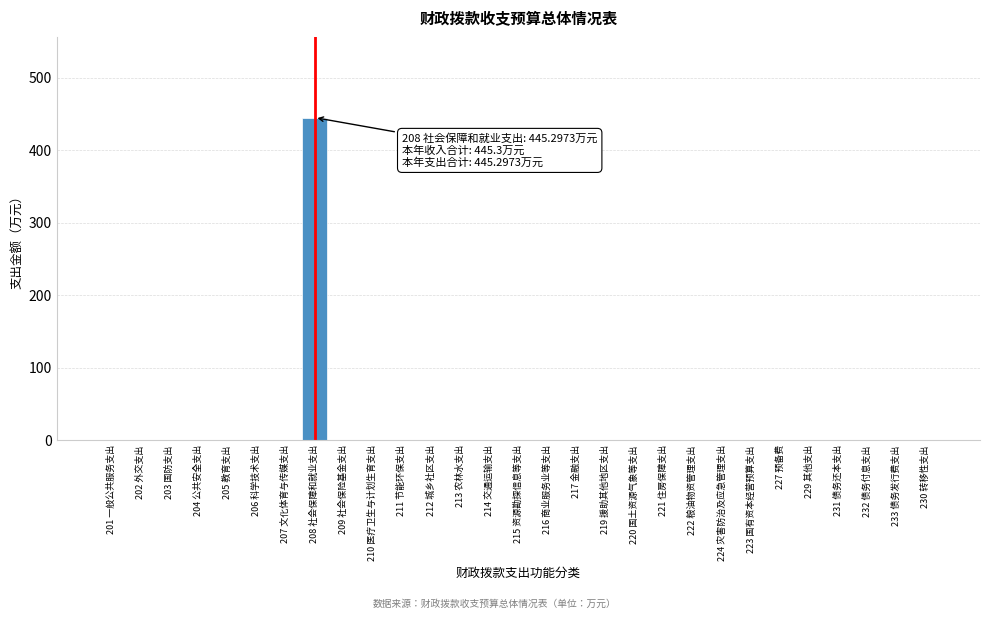

Reading left to right, extract all data points from this chart.

201 一般公共服务支出=0.0	202 外交支出=0.0	203 国防支出=0.0	204 公共安全支出=0.0	205 教育支出=0.0	206 科学技术支出=0.0	207 文化体育与传媒支出=0.0	208 社会保障和就业支出=445.3	209 社会保险基金支出=0.0	210 医疗卫生与计划生育支出=0.0	211 节能环保支出=0.0	212 城乡社区支出=0.0	213 农林水支出=0.0	214 交通运输支出=0.0	215 资源勘探信息等支出=0.0	216 商业服务业等支出=0.0	217 金融支出=0.0	219 援助其他地区支出=0.0	220 国土资源气象等支出=0.0	221 住房保障支出=0.0	222 粮油物资管理支出=0.0	224 灾害防治及应急管理支出=0.0	223 国有资本经营预算支出=0.0	227 预备费=0.0	229 其他支出=0.0	231 债务还本支出=0.0	232 债务付息支出=0.0	233 债务发行费支出=0.0	230 转移性支出=0.0